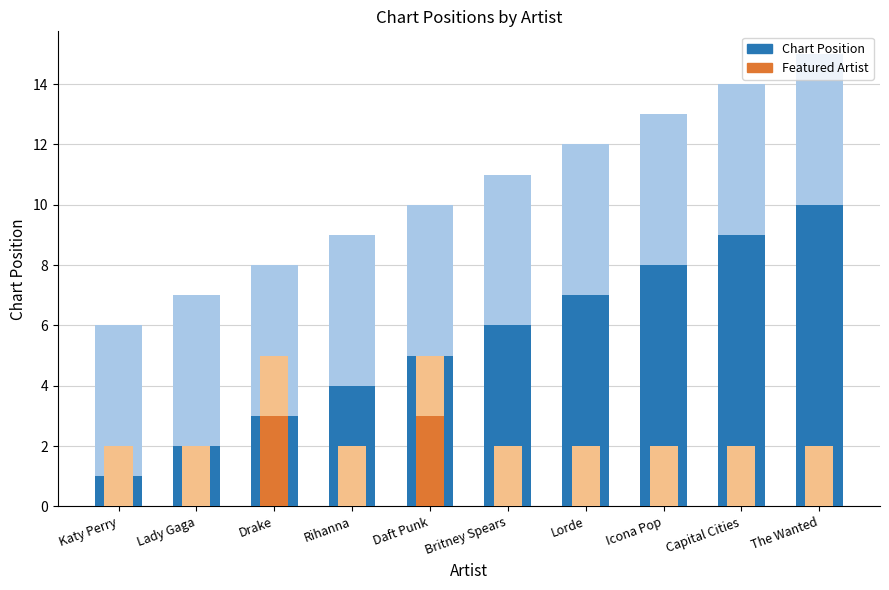

List the labels in order of Featured Artist value, largest first.

Drake, Daft Punk, Katy Perry, Lady Gaga, Rihanna, Britney Spears, Lorde, Icona Pop, Capital Cities, The Wanted